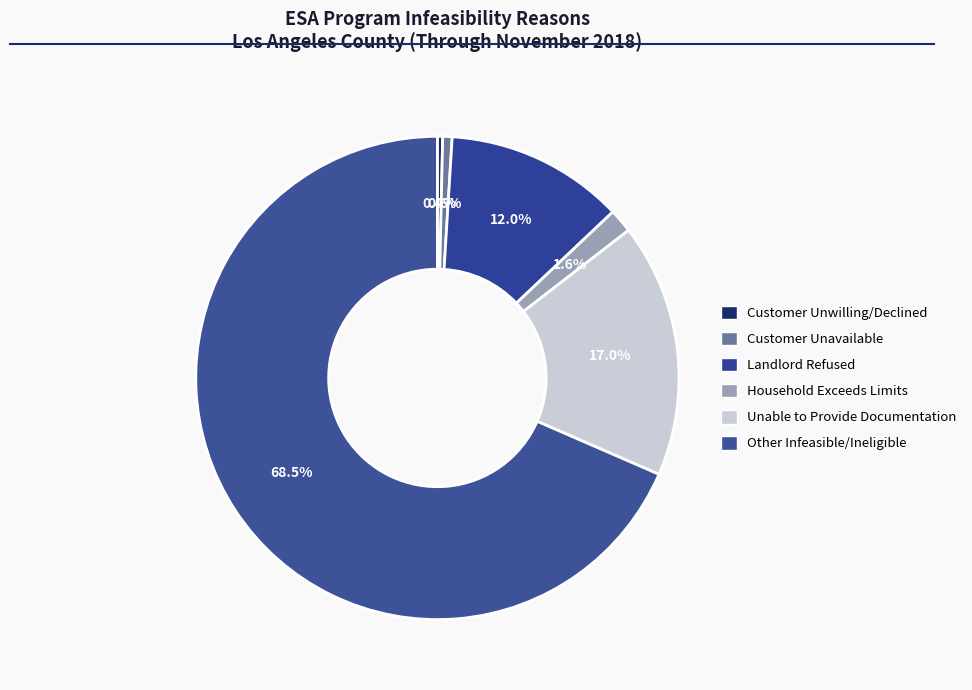

Approximately how many times larger is the value at Other Infeasible/Ineligible compared to Customer Unavailable?

109.0